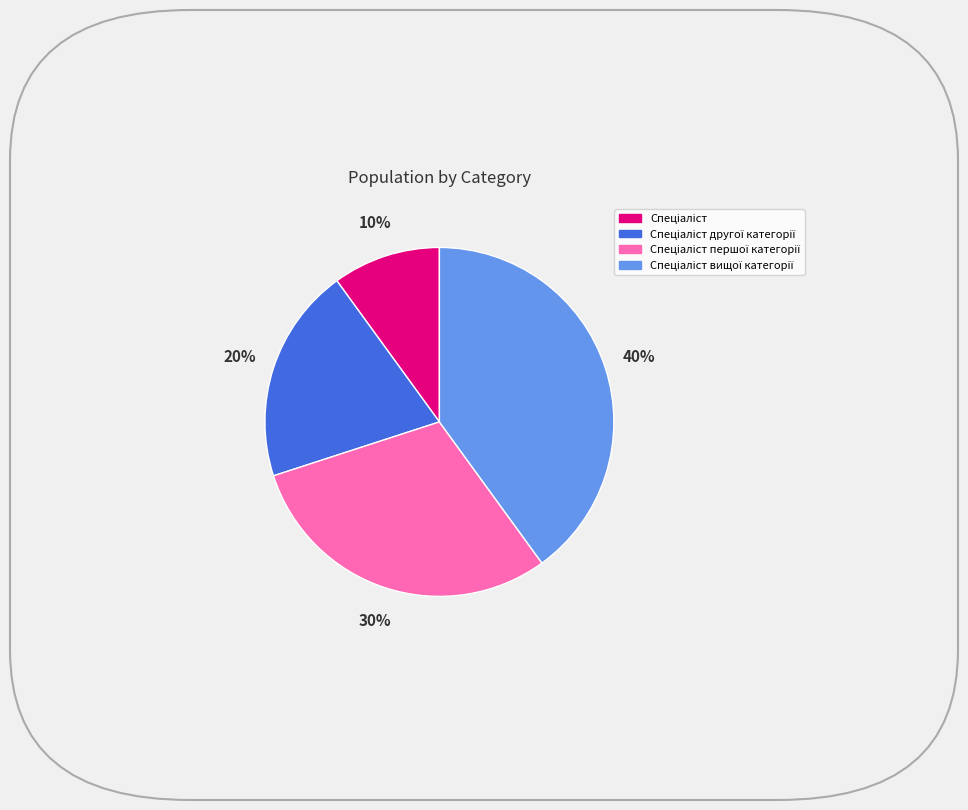

Does any single category account for the majority?

No